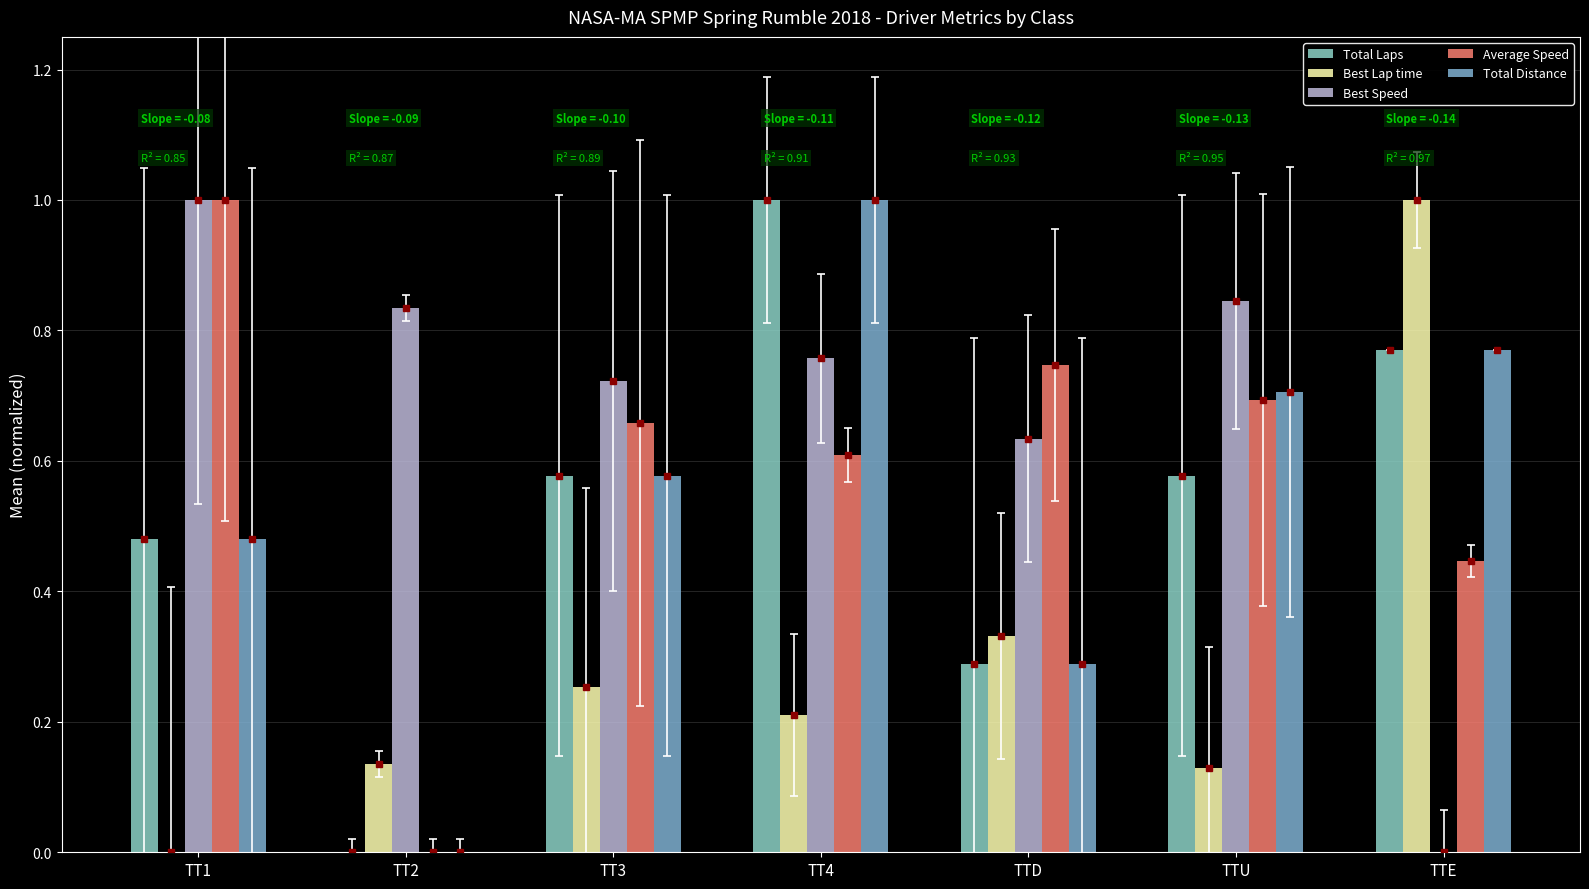

Reading right to left, extract all data points from this chart.

Total Laps: 0.8	0.6	0.3	1.0	0.6	0.0	0.5
Best Lap time: 1.0	0.1	0.3	0.2	0.3	0.1	0.0
Best Speed: 0.0	0.8	0.6	0.8	0.7	0.8	1.0
Average Speed: 0.4	0.7	0.7	0.6	0.7	0.0	1.0
Total Distance: 0.8	0.7	0.3	1.0	0.6	0.0	0.5